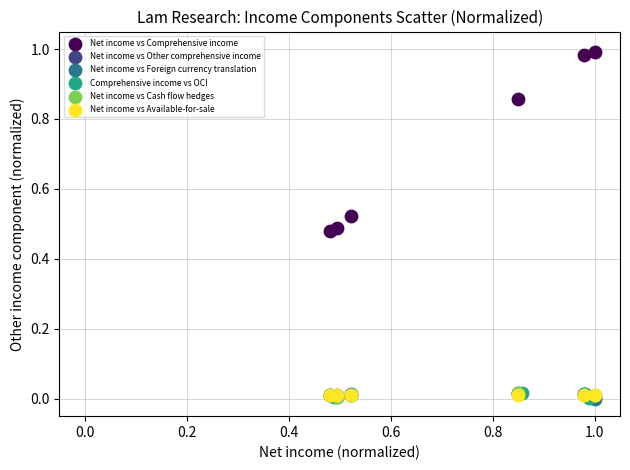

Which series has the largest Y range (max minus min)?

Net income vs Comprehensive income